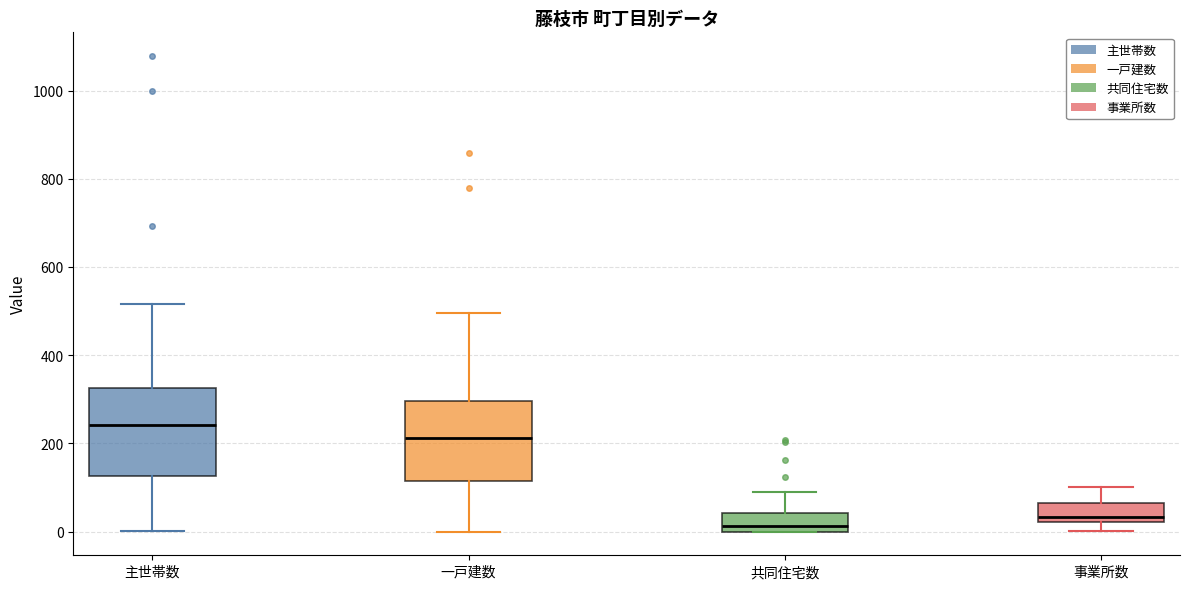

Which box's median line is the highest?

主世帯数